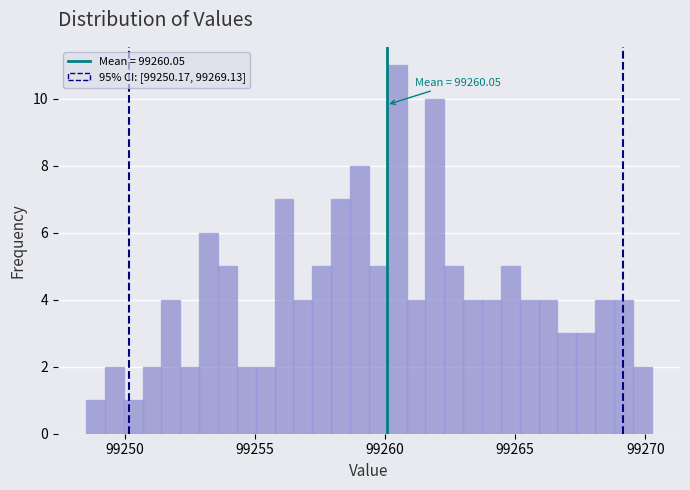

Read against the x-axis, roughly where is the centre of the tallest bar?

99260.5